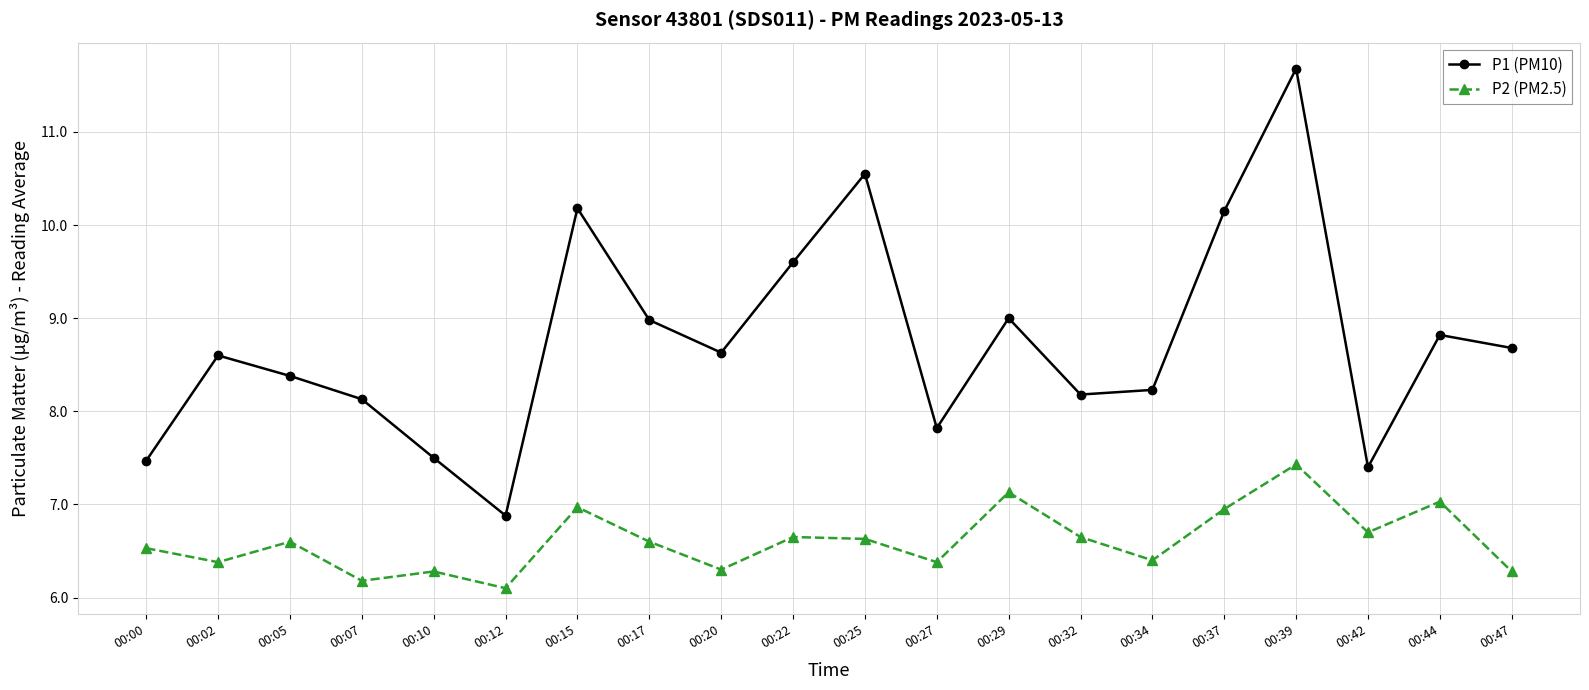

The value of P2 (PM2.5) at 00:05 is 6.6. True or false?

True